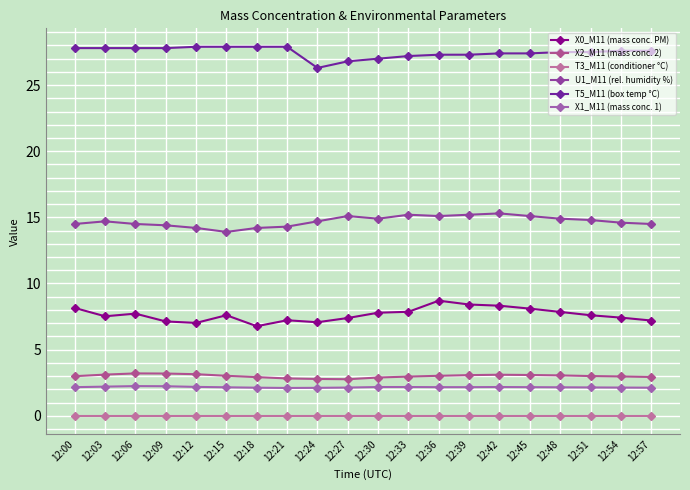

Count the number of categories in the chart.

20